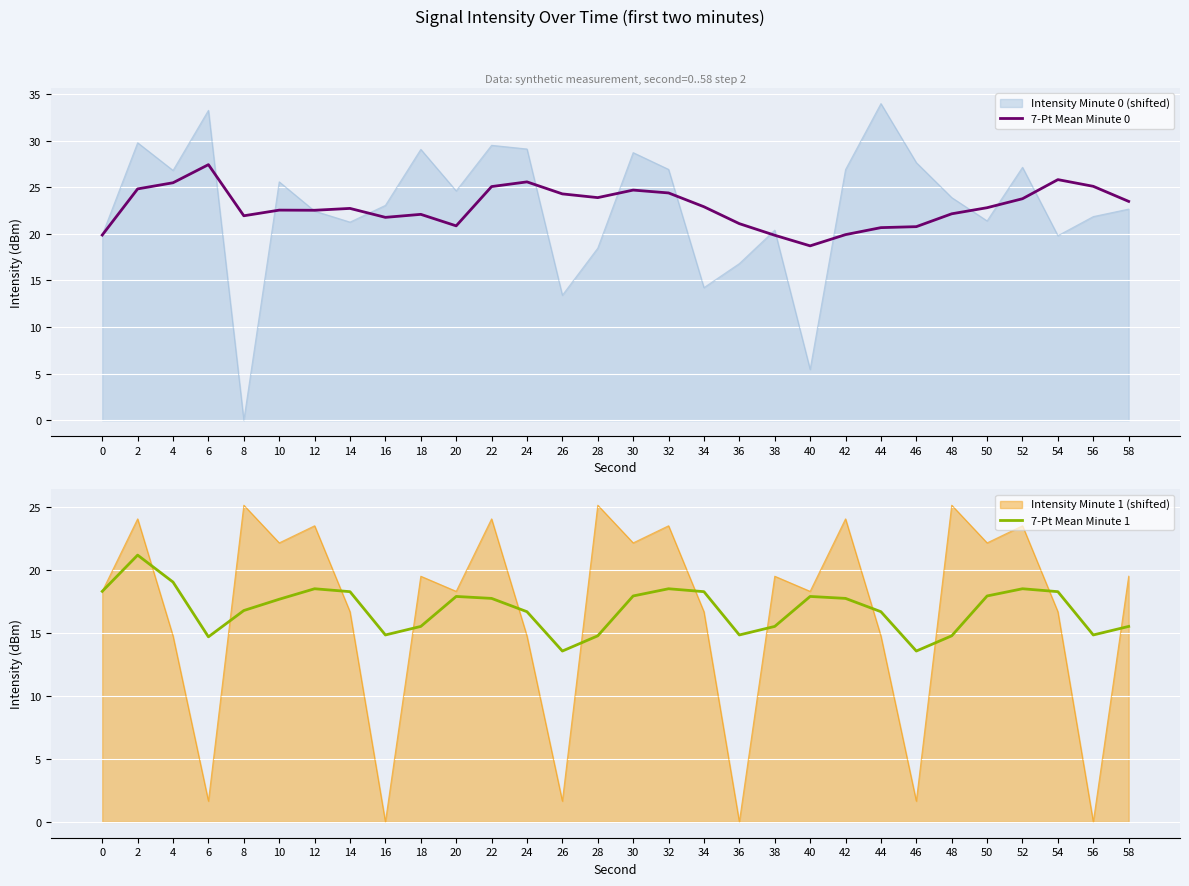

List the series in order of their overall mean, highest first.

7-Pt Mean Minute 0, 7-Pt Mean Minute 1